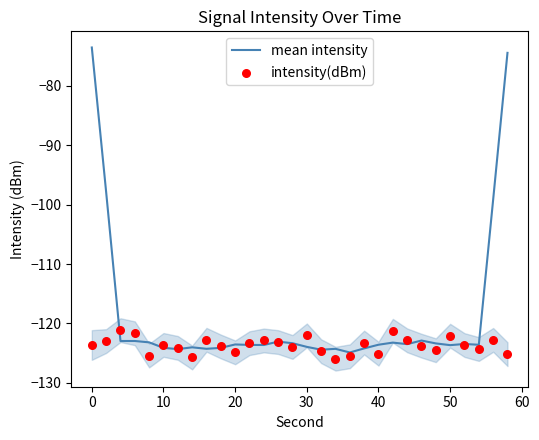

Which series reaches the minimum Y coordinate?

intensity(dBm)